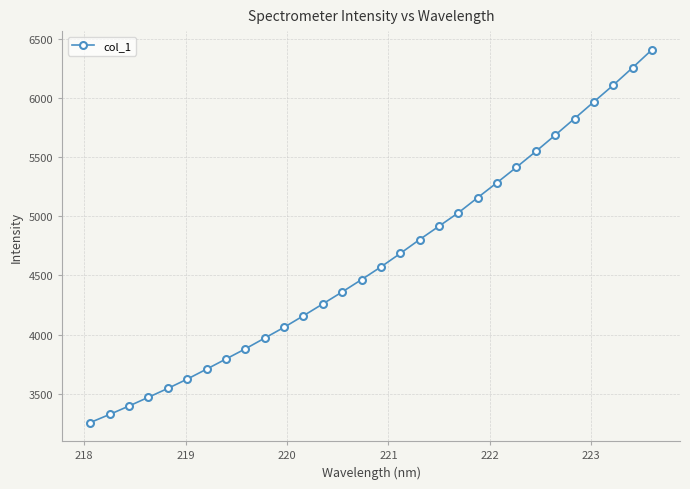

Is this an area chart (filled region under the line)?

No